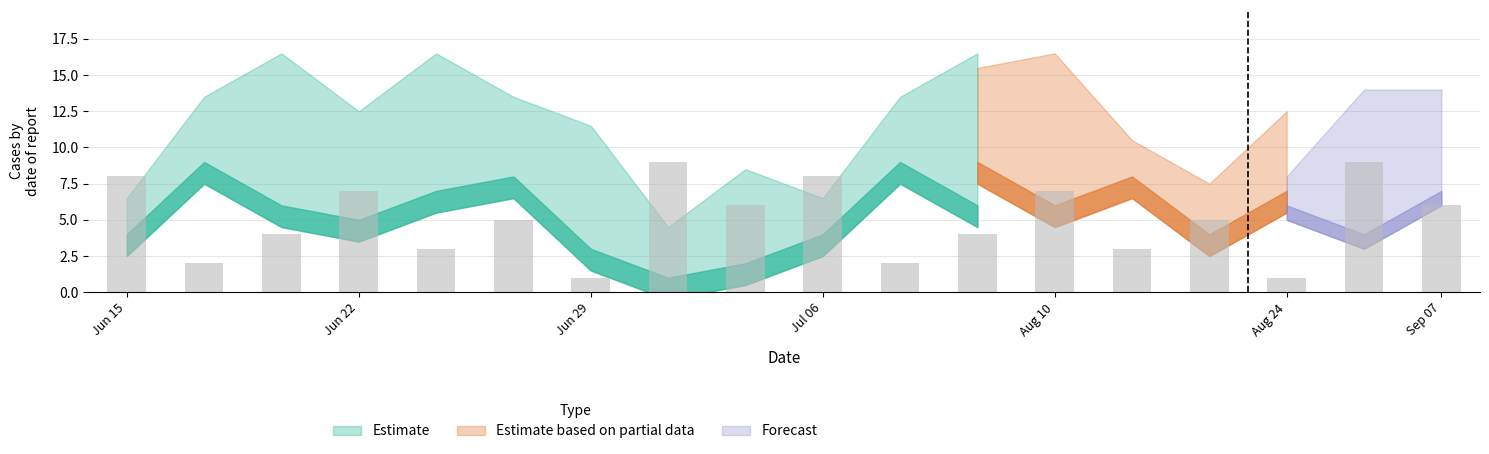

What is the greatest value displayed?

9